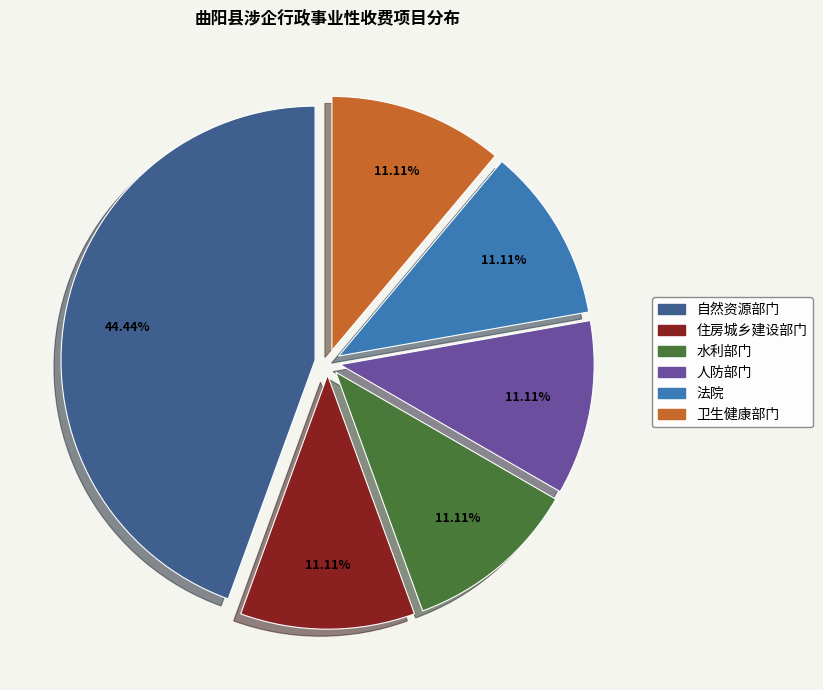

True or false: 人防部门 accounts for 11% of the total.

True